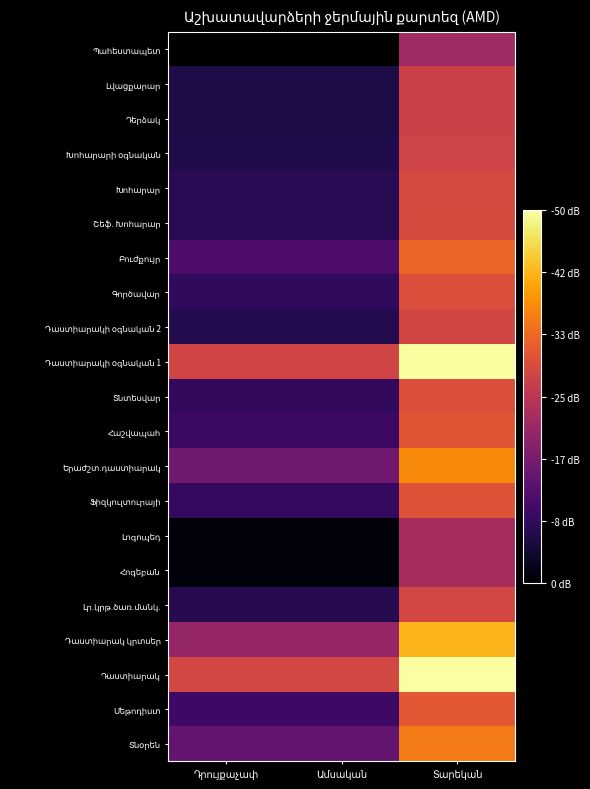

At which category is the sum across all series the highest?

Տարեկան